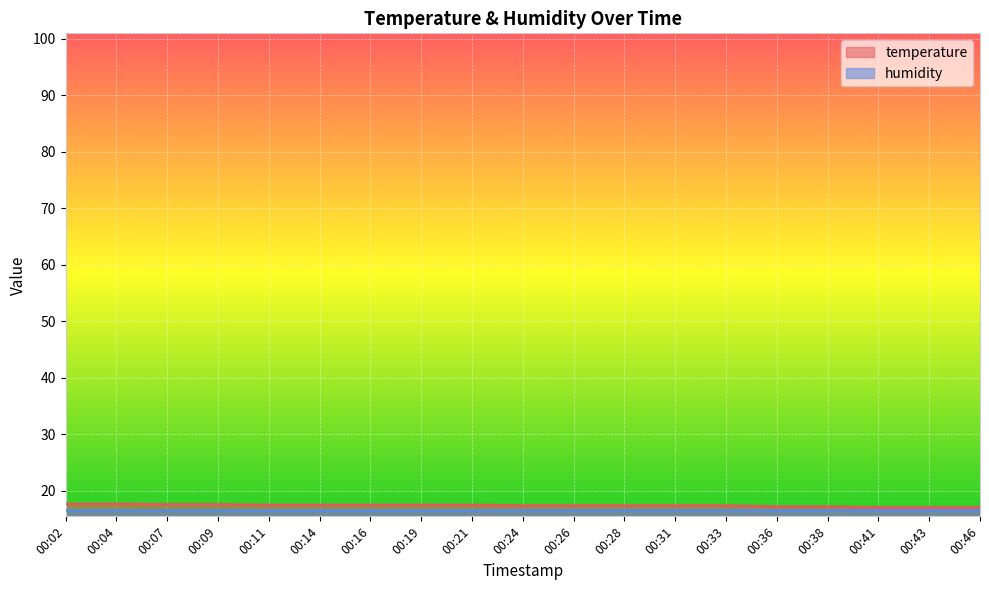

True or false: the data has more than 0 interior local peaks.

False